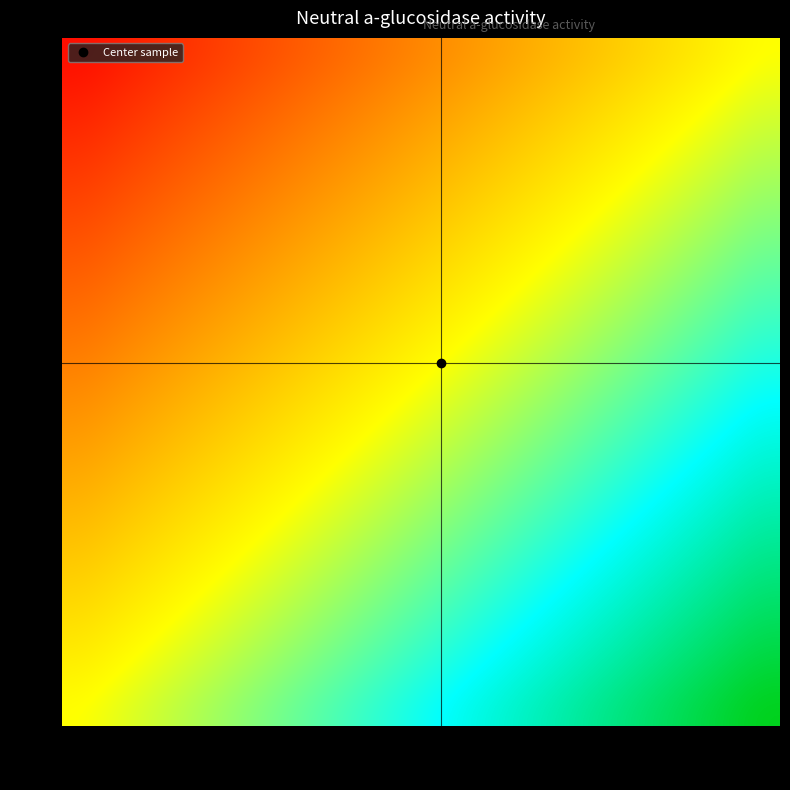

Reading left to right, extract all data points from this chart.

S1: S1=0.0	S2=0.1	S3=0.1	S4=0.2	S5=0.2	S6=0.3	S7=0.3	S8=0.4	S9=0.4	S10=0.5	S11=0.6	S12=0.6	S13=0.7	S14=0.7	S15=0.8	S16=0.8	S17=0.9	S18=0.9
S2: S1=-0.1	S2=0.0	S3=0.1	S4=0.1	S5=0.2	S6=0.2	S7=0.3	S8=0.3	S9=0.4	S10=0.4	S11=0.5	S12=0.6	S13=0.6	S14=0.7	S15=0.7	S16=0.8	S17=0.8	S18=0.9
S3: S1=-0.1	S2=-0.1	S3=0.0	S4=0.1	S5=0.1	S6=0.2	S7=0.2	S8=0.3	S9=0.3	S10=0.4	S11=0.4	S12=0.5	S13=0.6	S14=0.6	S15=0.7	S16=0.7	S17=0.8	S18=0.8
S4: S1=-0.2	S2=-0.1	S3=-0.1	S4=0.0	S5=0.1	S6=0.1	S7=0.2	S8=0.2	S9=0.3	S10=0.3	S11=0.4	S12=0.4	S13=0.5	S14=0.6	S15=0.6	S16=0.7	S17=0.7	S18=0.8
S5: S1=-0.2	S2=-0.2	S3=-0.1	S4=-0.1	S5=0.0	S6=0.1	S7=0.1	S8=0.2	S9=0.2	S10=0.3	S11=0.3	S12=0.4	S13=0.4	S14=0.5	S15=0.6	S16=0.6	S17=0.7	S18=0.7
S6: S1=-0.3	S2=-0.2	S3=-0.2	S4=-0.1	S5=-0.1	S6=0.0	S7=0.1	S8=0.1	S9=0.2	S10=0.2	S11=0.3	S12=0.3	S13=0.4	S14=0.4	S15=0.5	S16=0.6	S17=0.6	S18=0.7
S7: S1=-0.3	S2=-0.3	S3=-0.2	S4=-0.2	S5=-0.1	S6=-0.1	S7=0.0	S8=0.1	S9=0.1	S10=0.2	S11=0.2	S12=0.3	S13=0.3	S14=0.4	S15=0.4	S16=0.5	S17=0.6	S18=0.6
S8: S1=-0.4	S2=-0.3	S3=-0.3	S4=-0.2	S5=-0.2	S6=-0.1	S7=-0.1	S8=0.0	S9=0.1	S10=0.1	S11=0.2	S12=0.2	S13=0.3	S14=0.3	S15=0.4	S16=0.4	S17=0.5	S18=0.6
S9: S1=-0.4	S2=-0.4	S3=-0.3	S4=-0.3	S5=-0.2	S6=-0.2	S7=-0.1	S8=-0.1	S9=0.0	S10=0.1	S11=0.1	S12=0.2	S13=0.2	S14=0.3	S15=0.3	S16=0.4	S17=0.4	S18=0.5
S10: S1=-0.5	S2=-0.4	S3=-0.4	S4=-0.3	S5=-0.3	S6=-0.2	S7=-0.2	S8=-0.1	S9=-0.1	S10=0.0	S11=0.1	S12=0.1	S13=0.2	S14=0.2	S15=0.3	S16=0.3	S17=0.4	S18=0.4
S11: S1=-0.6	S2=-0.5	S3=-0.4	S4=-0.4	S5=-0.3	S6=-0.3	S7=-0.2	S8=-0.2	S9=-0.1	S10=-0.1	S11=0.0	S12=0.1	S13=0.1	S14=0.2	S15=0.2	S16=0.3	S17=0.3	S18=0.4
S12: S1=-0.6	S2=-0.6	S3=-0.5	S4=-0.4	S5=-0.4	S6=-0.3	S7=-0.3	S8=-0.2	S9=-0.2	S10=-0.1	S11=-0.1	S12=0.0	S13=0.1	S14=0.1	S15=0.2	S16=0.2	S17=0.3	S18=0.3
S13: S1=-0.7	S2=-0.6	S3=-0.6	S4=-0.5	S5=-0.4	S6=-0.4	S7=-0.3	S8=-0.3	S9=-0.2	S10=-0.2	S11=-0.1	S12=-0.1	S13=0.0	S14=0.1	S15=0.1	S16=0.2	S17=0.2	S18=0.3
S14: S1=-0.7	S2=-0.7	S3=-0.6	S4=-0.6	S5=-0.5	S6=-0.4	S7=-0.4	S8=-0.3	S9=-0.3	S10=-0.2	S11=-0.2	S12=-0.1	S13=-0.1	S14=0.0	S15=0.1	S16=0.1	S17=0.2	S18=0.2
S15: S1=-0.8	S2=-0.7	S3=-0.7	S4=-0.6	S5=-0.6	S6=-0.5	S7=-0.4	S8=-0.4	S9=-0.3	S10=-0.3	S11=-0.2	S12=-0.2	S13=-0.1	S14=-0.1	S15=0.0	S16=0.1	S17=0.1	S18=0.2
S16: S1=-0.8	S2=-0.8	S3=-0.7	S4=-0.7	S5=-0.6	S6=-0.6	S7=-0.5	S8=-0.4	S9=-0.4	S10=-0.3	S11=-0.3	S12=-0.2	S13=-0.2	S14=-0.1	S15=-0.1	S16=0.0	S17=0.1	S18=0.1
S17: S1=-0.9	S2=-0.8	S3=-0.8	S4=-0.7	S5=-0.7	S6=-0.6	S7=-0.6	S8=-0.5	S9=-0.4	S10=-0.4	S11=-0.3	S12=-0.3	S13=-0.2	S14=-0.2	S15=-0.1	S16=-0.1	S17=0.0	S18=0.1
S18: S1=-0.9	S2=-0.9	S3=-0.8	S4=-0.8	S5=-0.7	S6=-0.7	S7=-0.6	S8=-0.6	S9=-0.5	S10=-0.4	S11=-0.4	S12=-0.3	S13=-0.3	S14=-0.2	S15=-0.2	S16=-0.1	S17=-0.1	S18=0.0